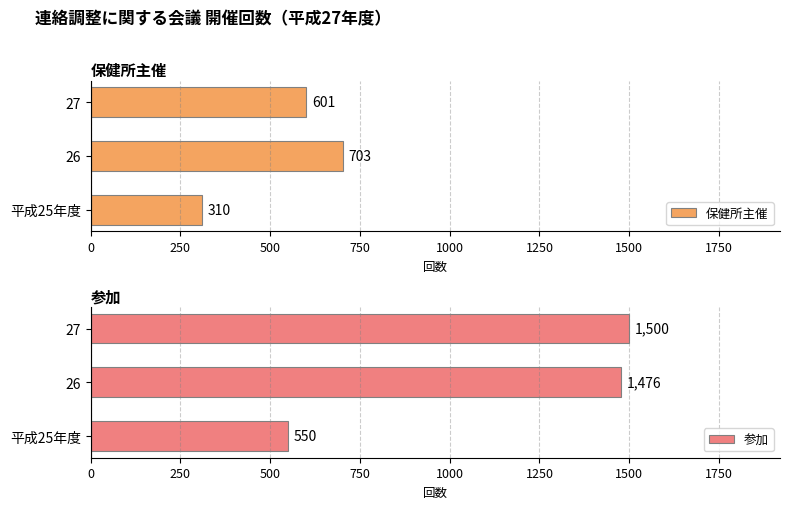

Which series has the largest range (max minus min)?

参加